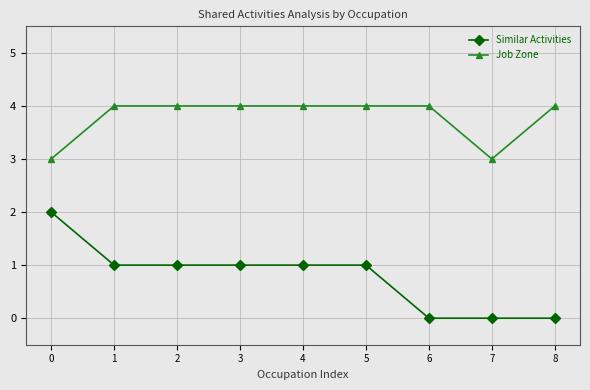

True or false: Job Zone has a value of 1 at 2.

False